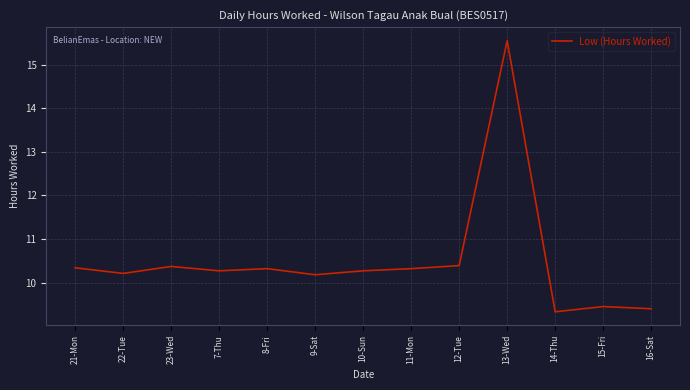

Which category has the highest value across all series?

13-Wed